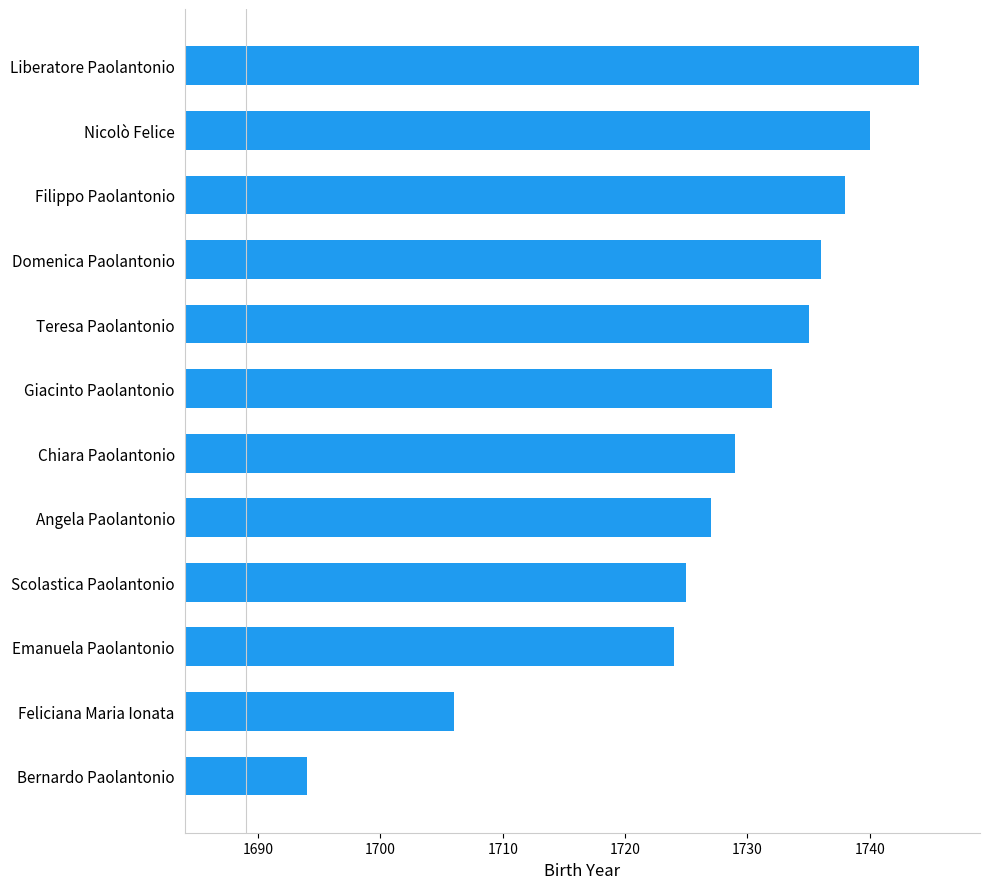

What is the average value?

1728